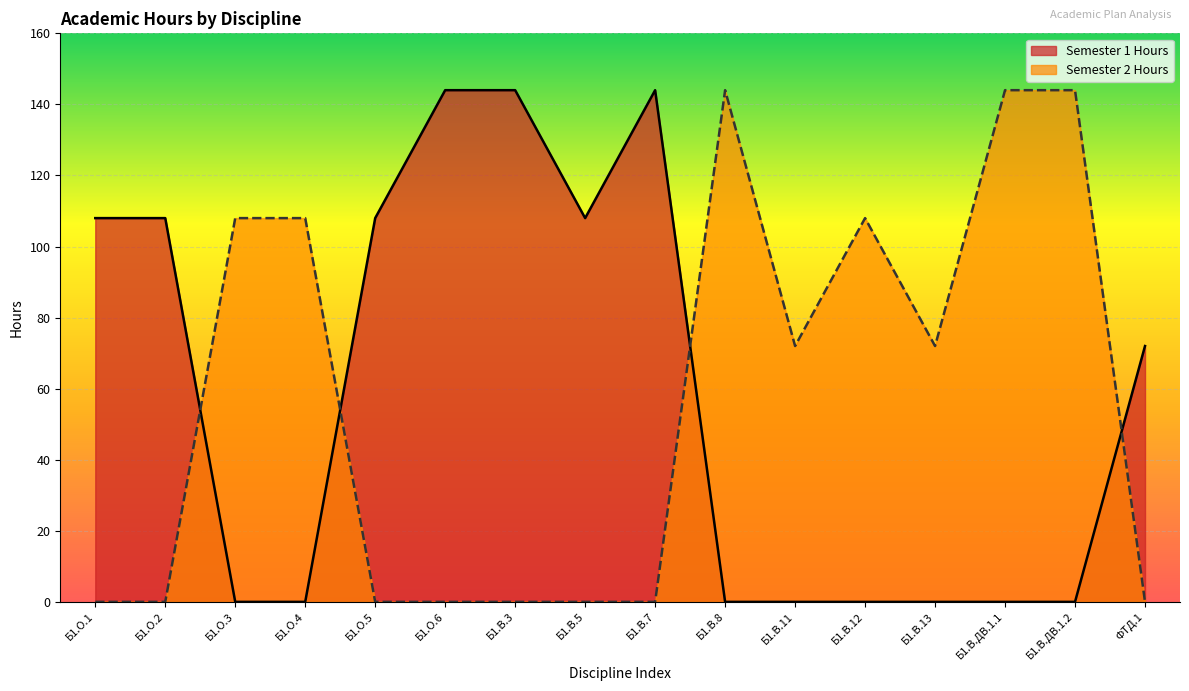

How many lines are shown in the chart?

2